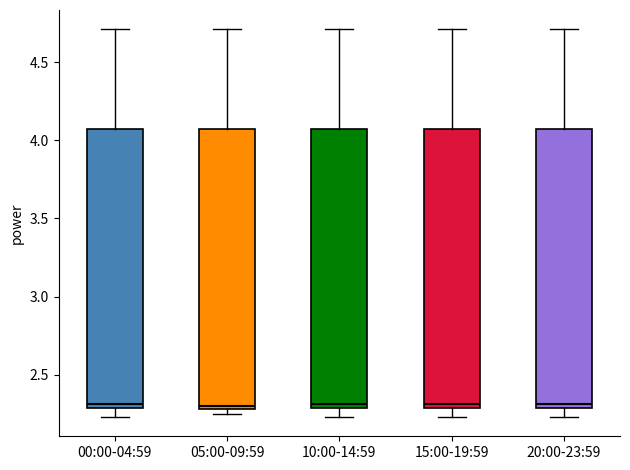

Reading left to right, transcribe this box plot: for each box, give where its median line is, the range the box spans, and where its two whiskers end, as read against the y-axis. The values are not printed on the chart, so give them approximately, as read against the axis.

00:00-04:59: median 2.30 (just above the box's lower edge), box 2.30 to 4.05, whiskers 2.25 to 4.70
05:00-09:59: median 2.30 (just above the box's lower edge), box 2.30 to 4.05, whiskers 2.25 to 4.70
10:00-14:59: median 2.30 (just above the box's lower edge), box 2.30 to 4.05, whiskers 2.25 to 4.70
15:00-19:59: median 2.30 (just above the box's lower edge), box 2.30 to 4.05, whiskers 2.25 to 4.70
20:00-23:59: median 2.30 (just above the box's lower edge), box 2.30 to 4.05, whiskers 2.25 to 4.70